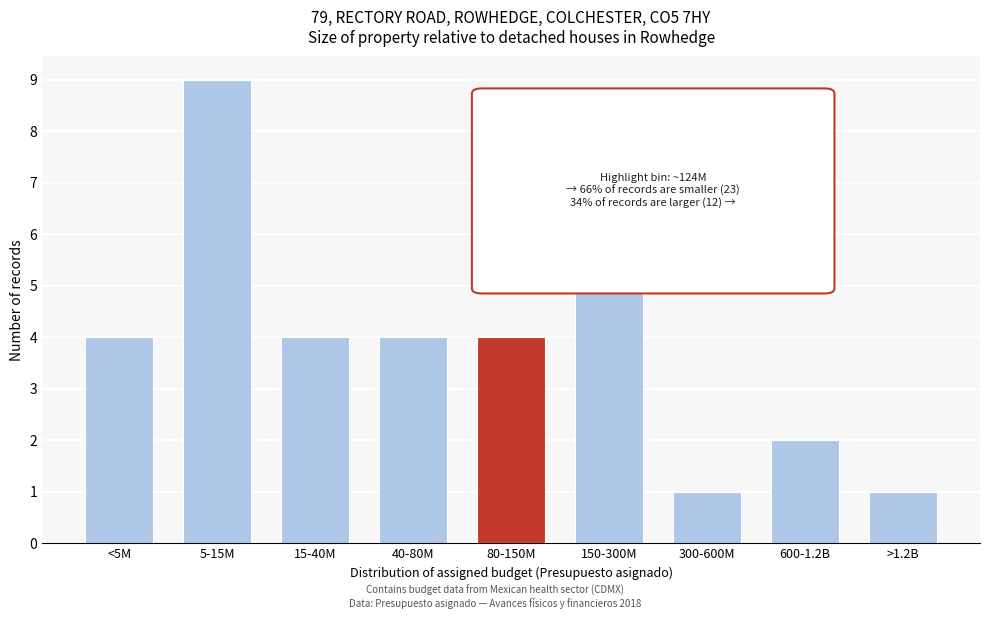

Reading right to left, extract all data points from this chart.

1	2	1	6	4	4	4	9	4